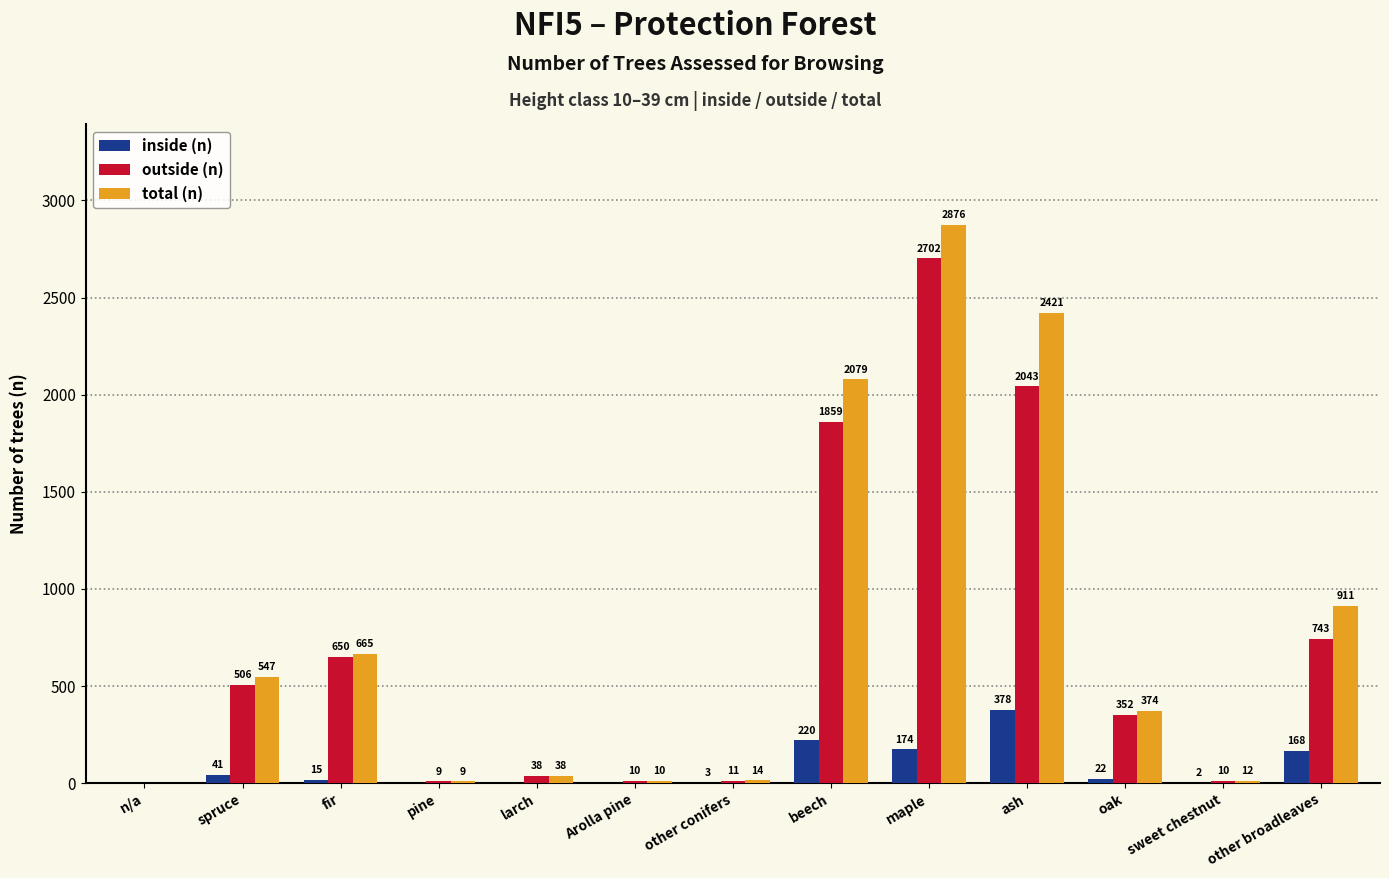

Where does the total (n) series first go above 374?

spruce